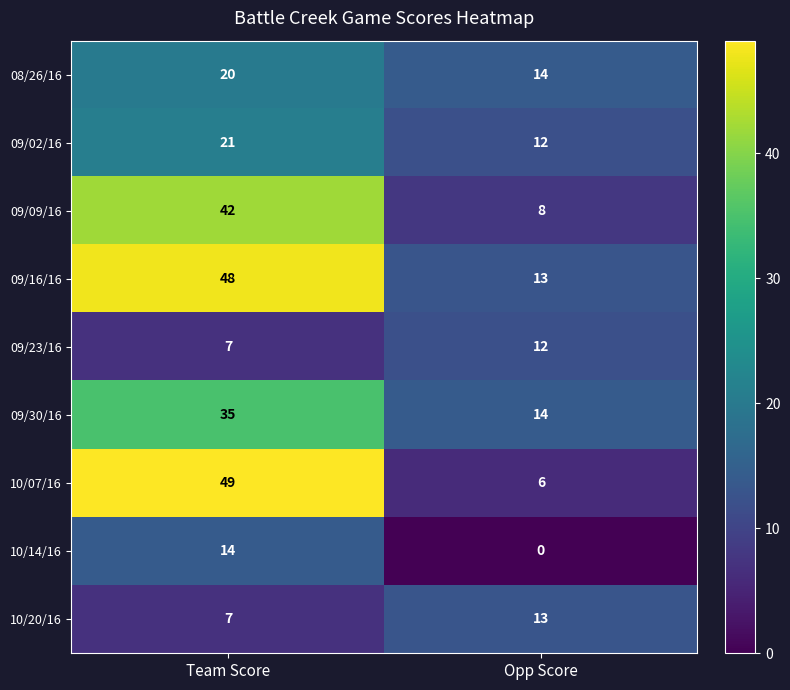

What is the difference between the maximum and minimum values in the 10/14/16 series?

14